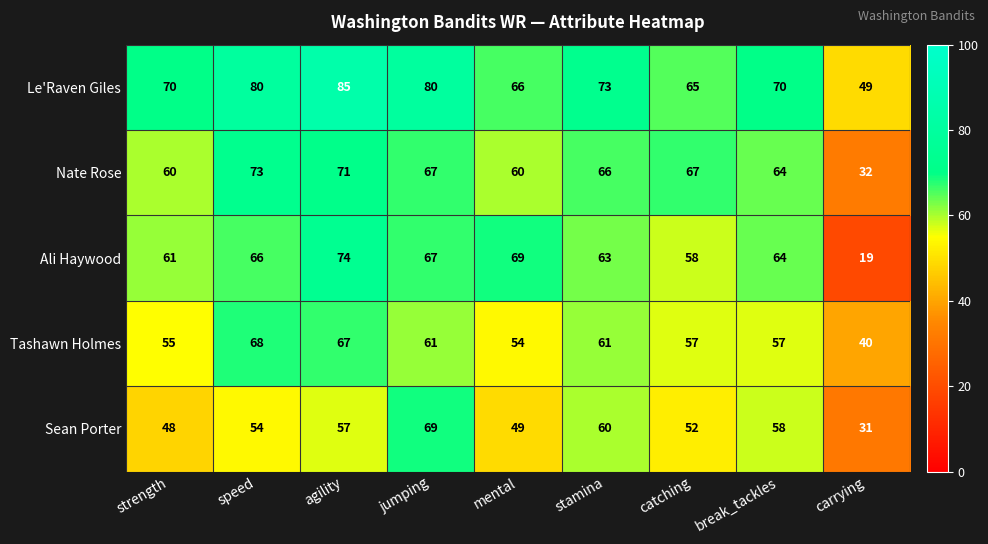

What is the sum of the Sean Porter values at catching and strength?

100